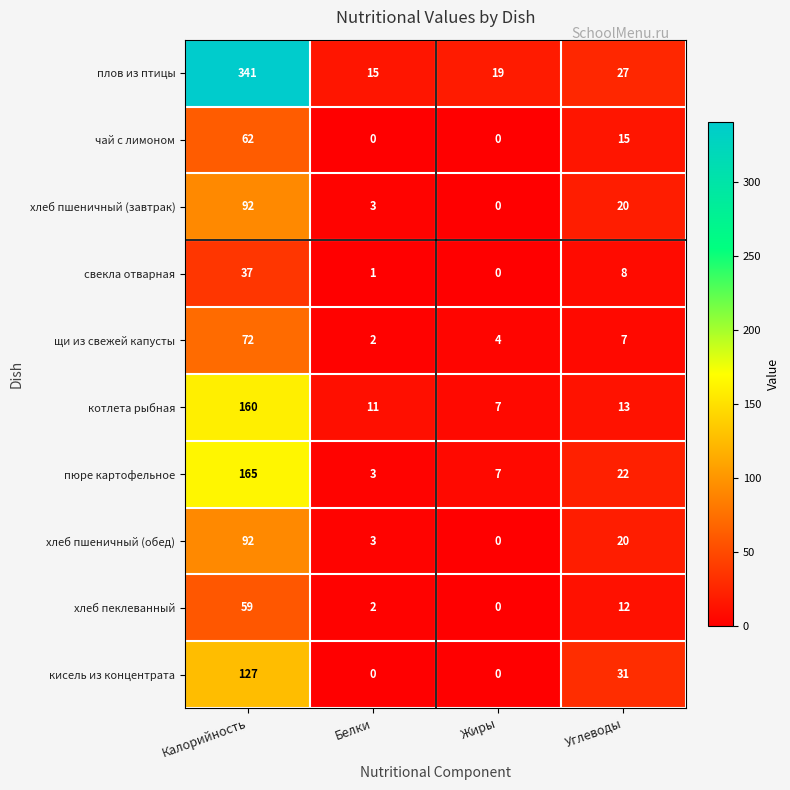

At which category is the sum across all series the highest?

Калорийность